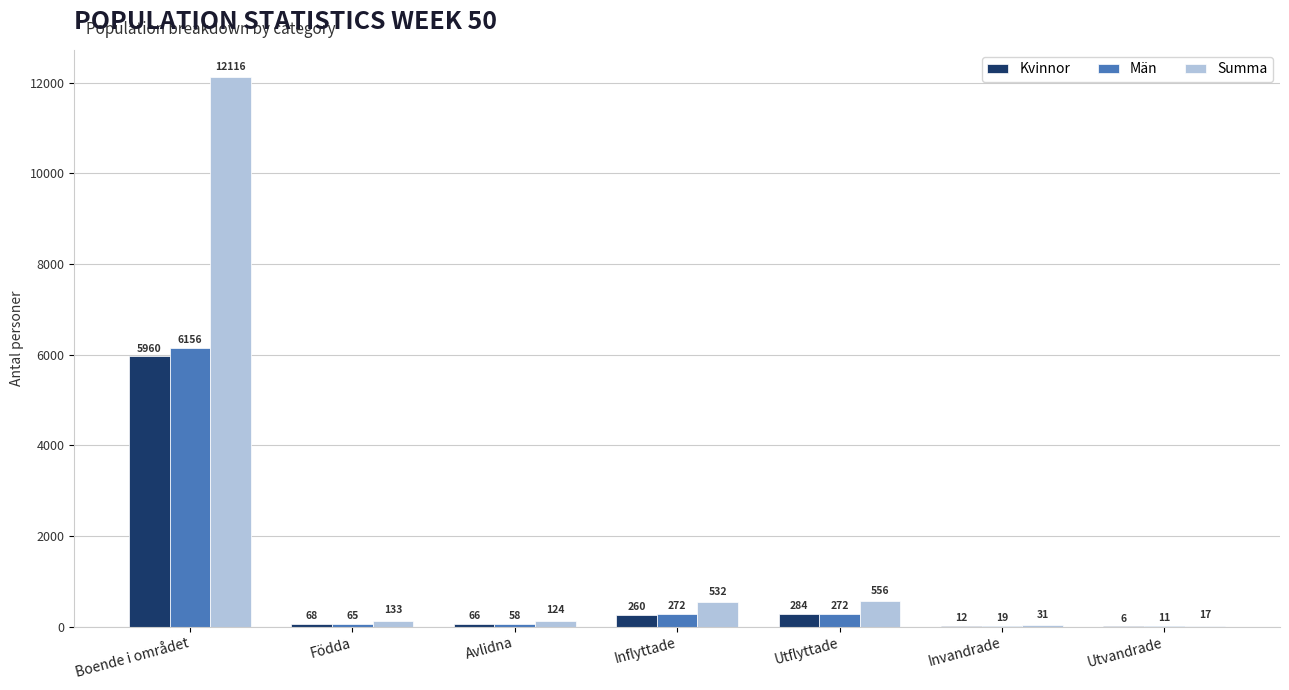

Which series changed the most between Avlidna and Invandrade?

Summa